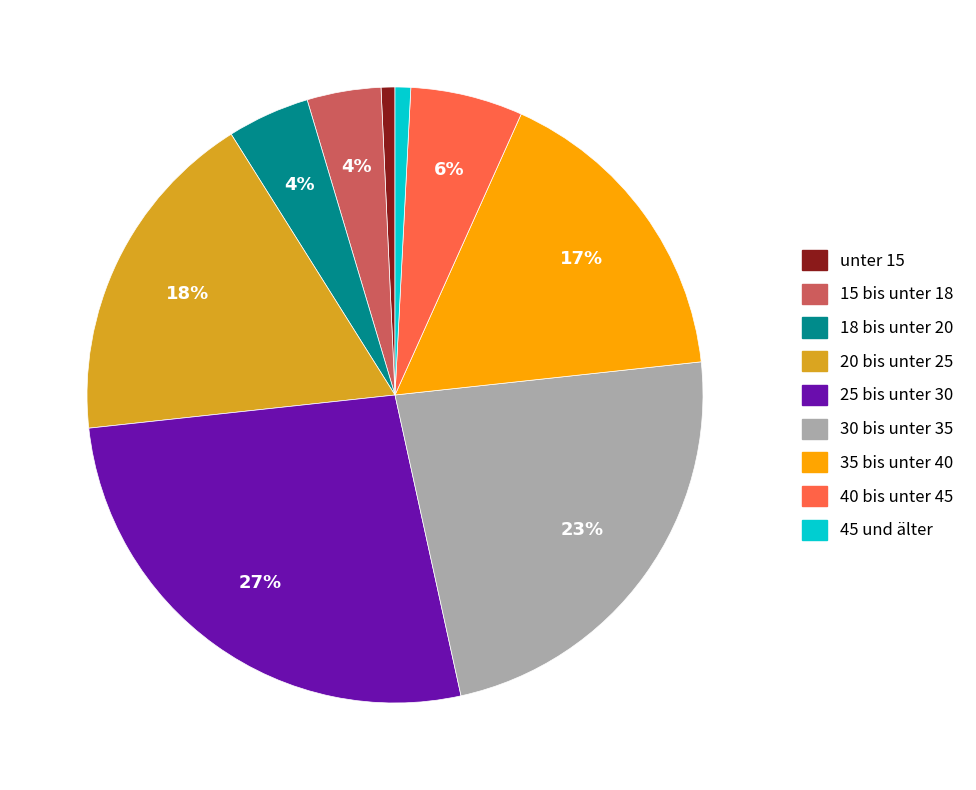

Does unter 15 account for over 50% of the chart?

No